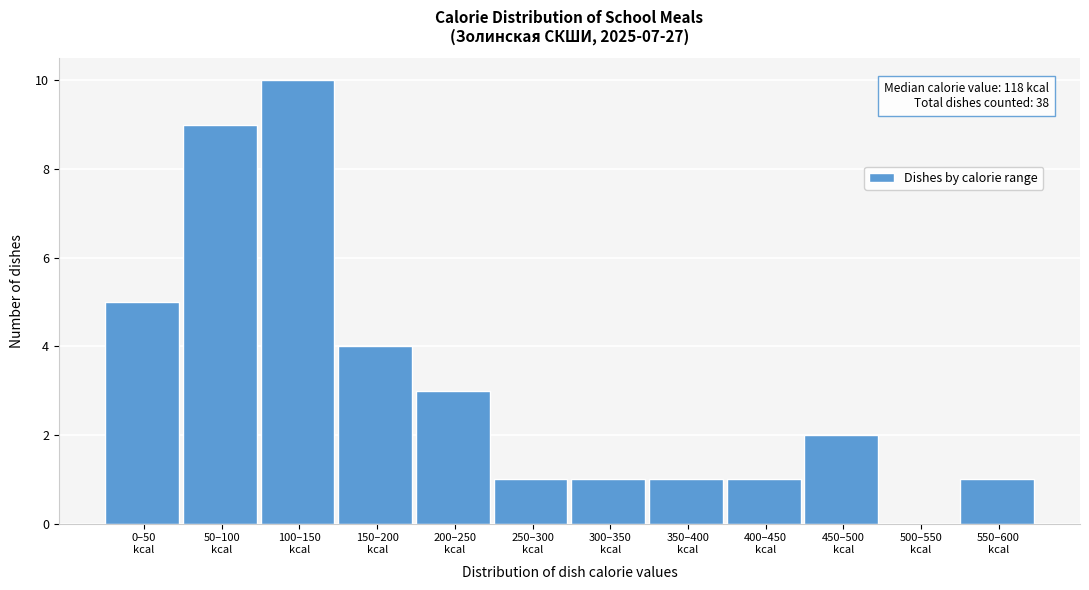

What is the maximum value shown in the chart?

10